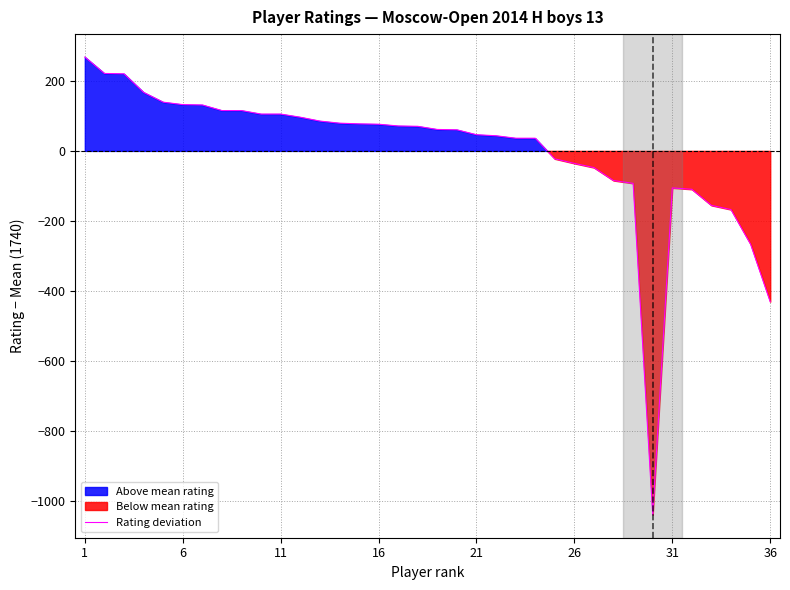

At which label is Rating deviation closest to -385?

36